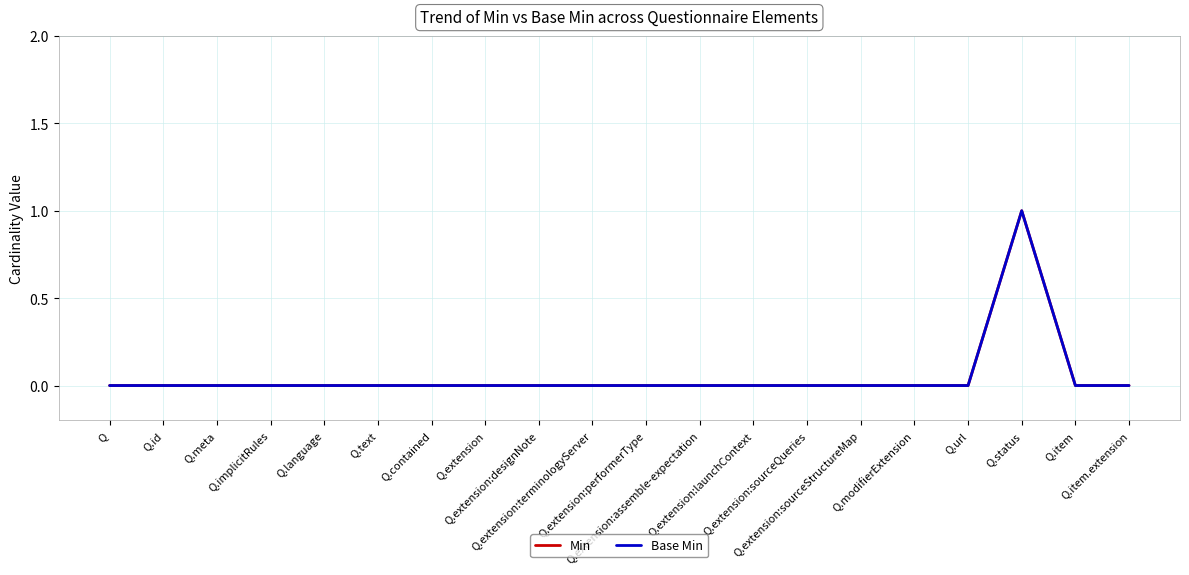

Does the chart have visible grid lines?

Yes